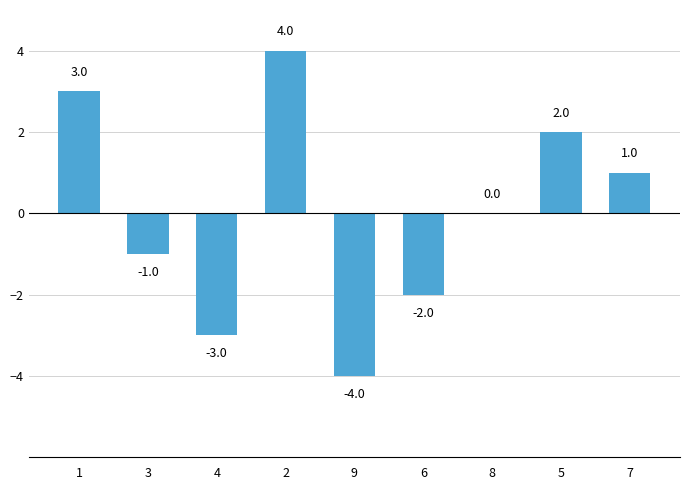

What is the sum of the values at 9 and 3?

-5